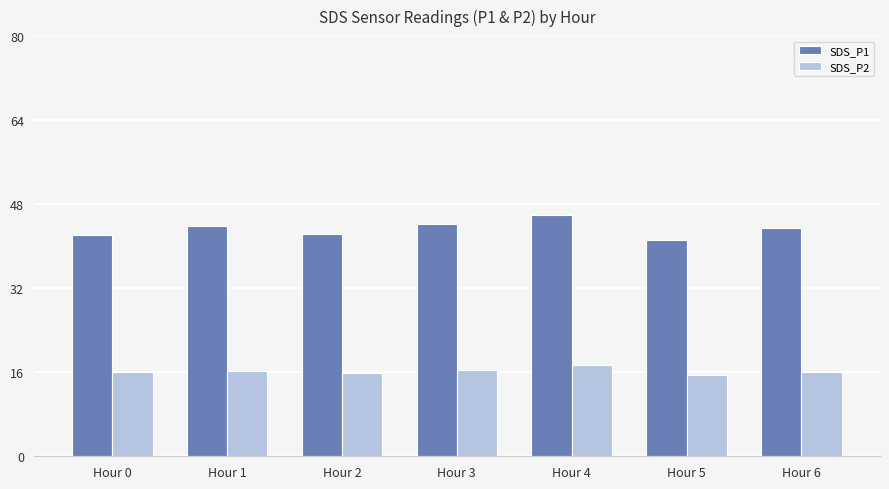

Read the SDS_P1 value at Hour 1.

43.9